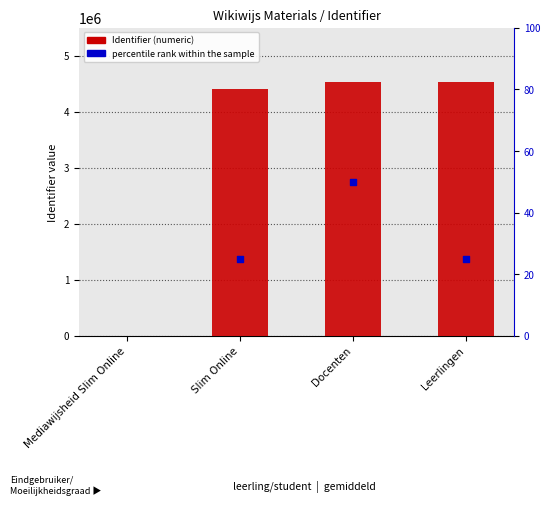

Is the value of Identifier at Docenten greater than the value of percentile rank within the sample at Leerlingen?

Yes